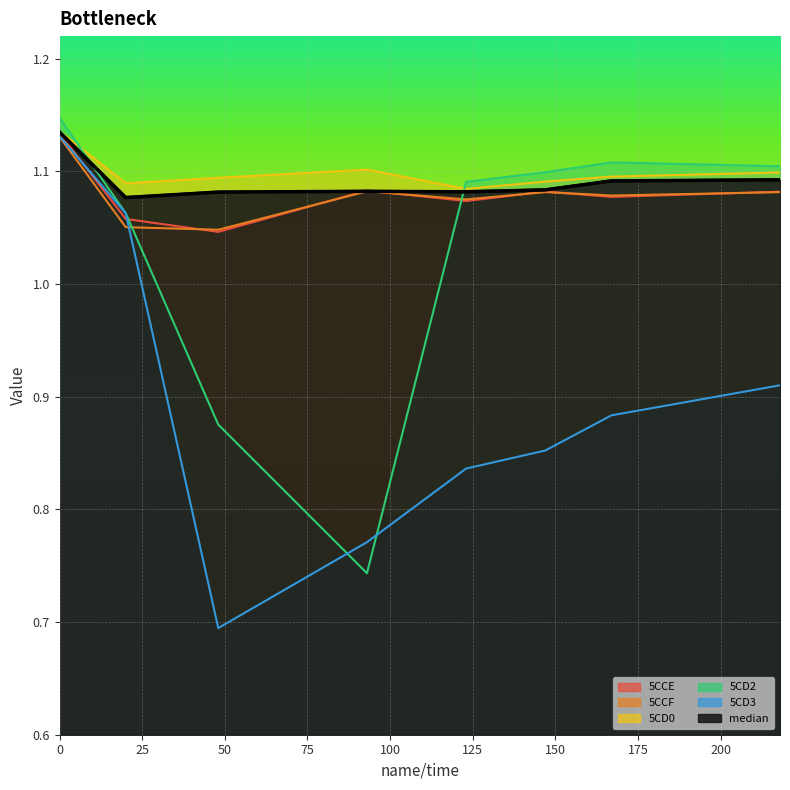

At which label is median closest to 1?

20